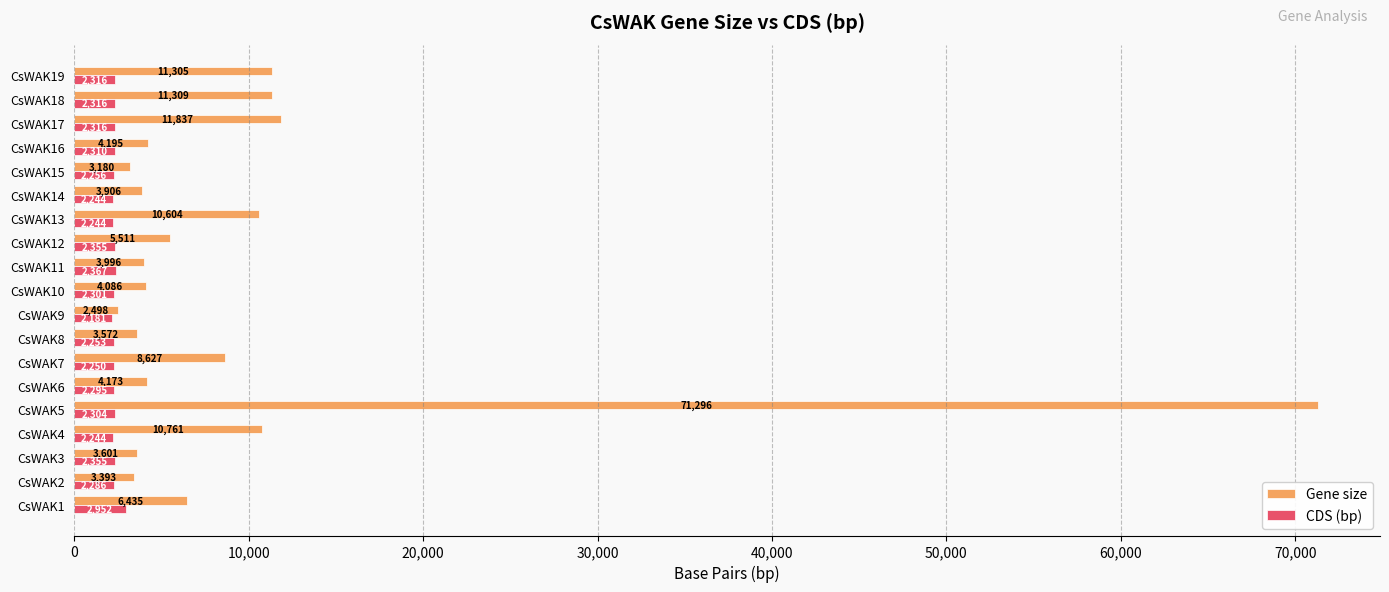

At which category is the sum across all series the highest?

CsWAK5